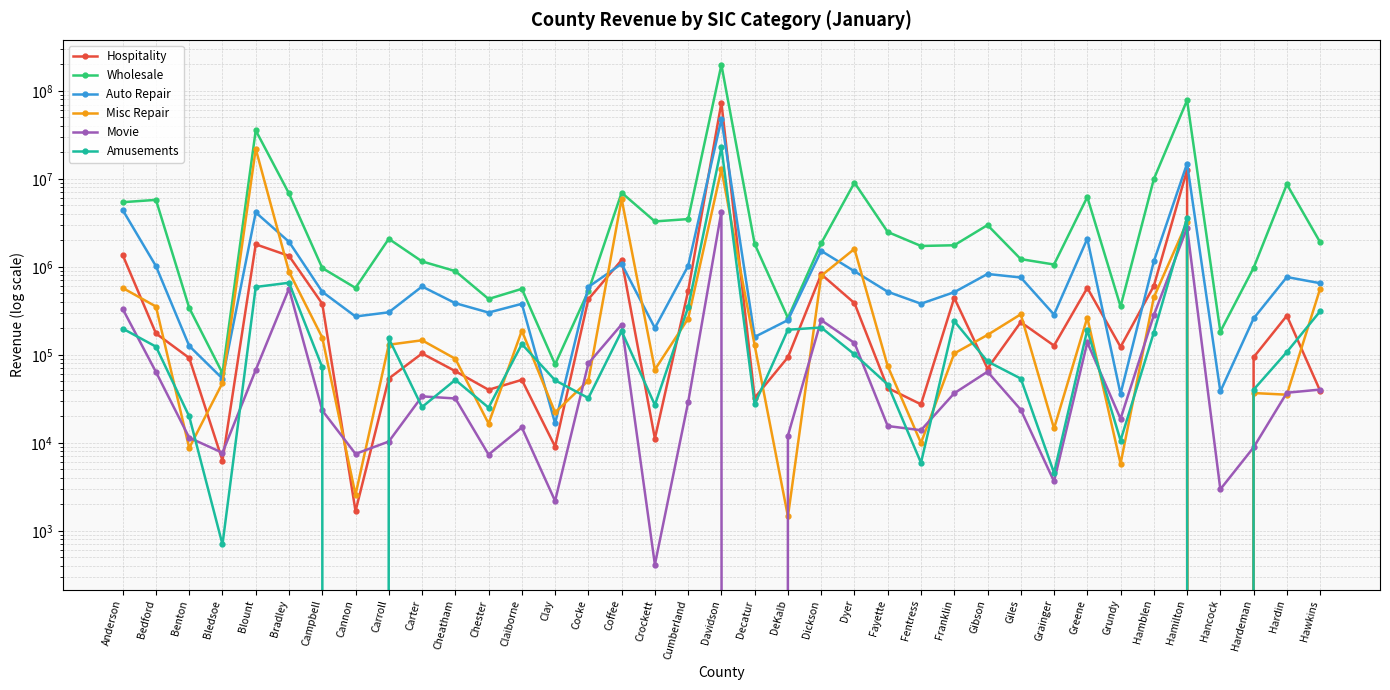

Which category has the lowest value in the Wholesale series?

Bledsoe